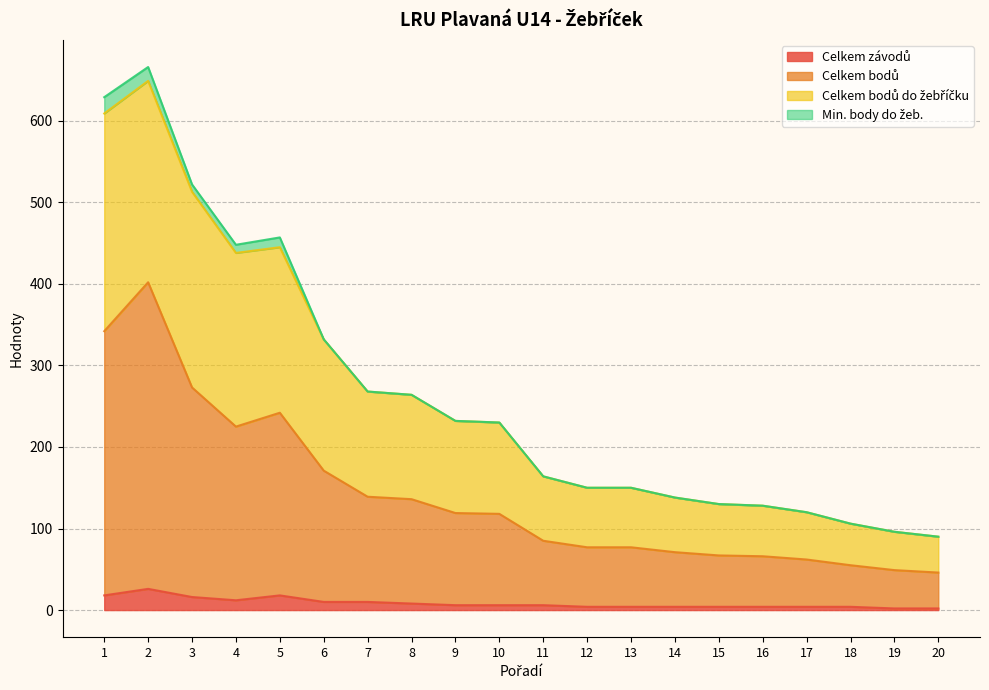

Does the chart display data point markers on the line(s)?

No